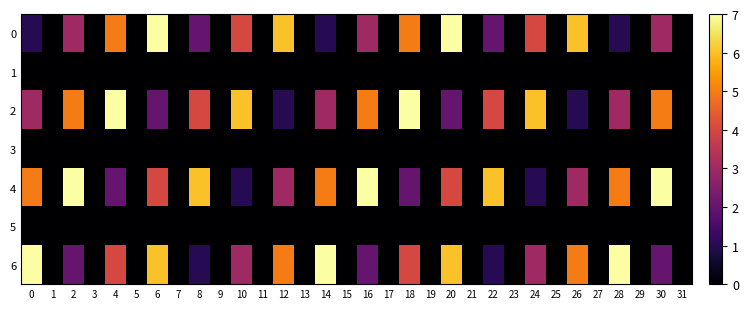

What is the total value across all series at 6?

19